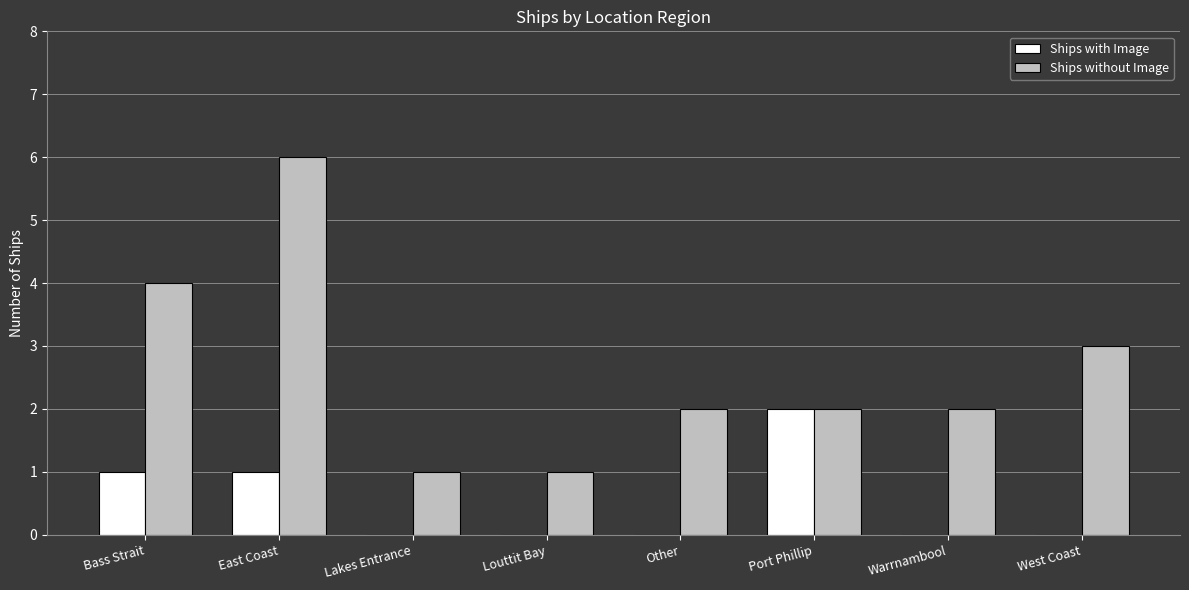

What are all the series names shown in the legend?

Ships with Image, Ships without Image